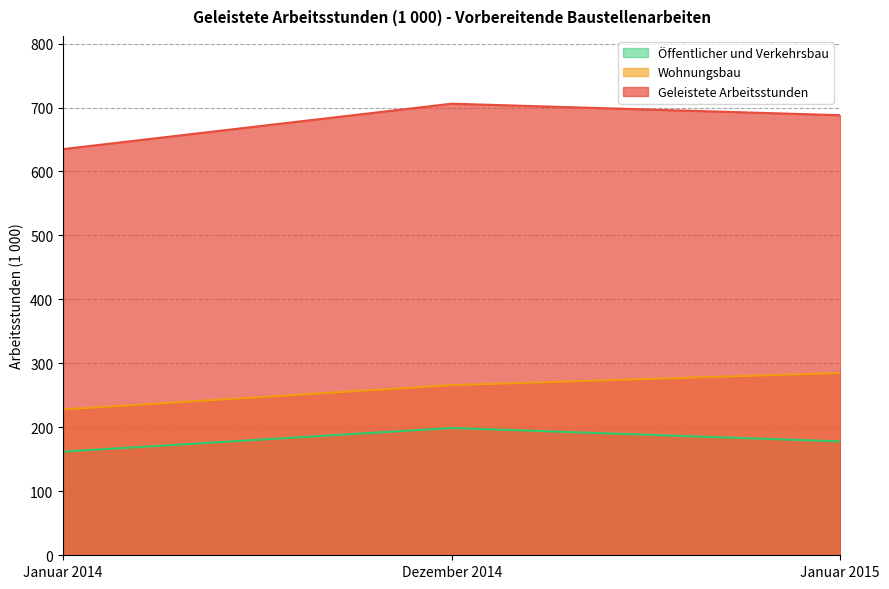

The Öffentlicher und Verkehrsbau series shows 199 at Dezember 2014. True or false?

True